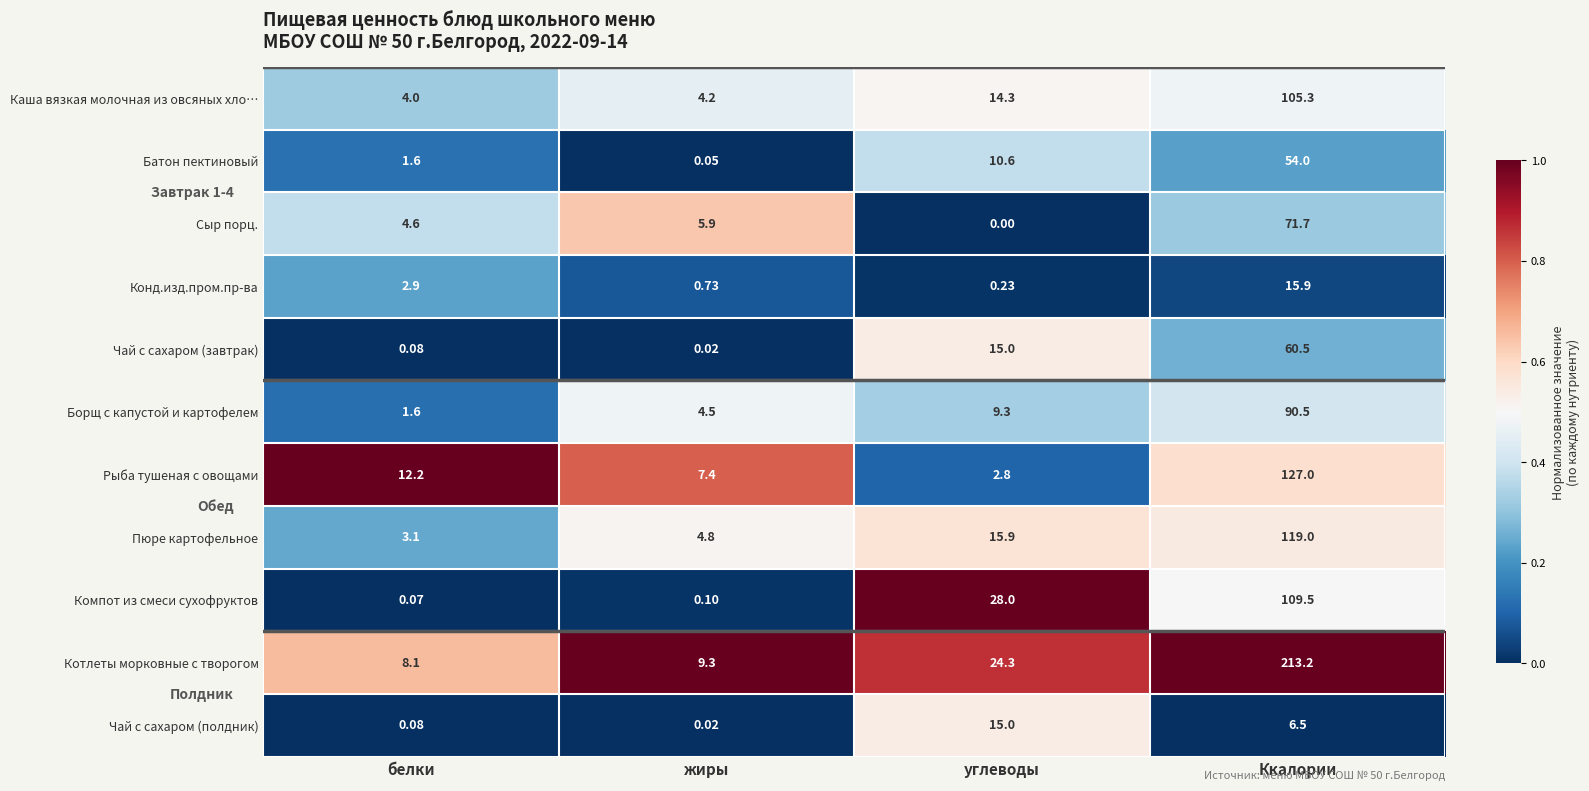

At which label is Пюре картофельное closest to 61?

углеводы